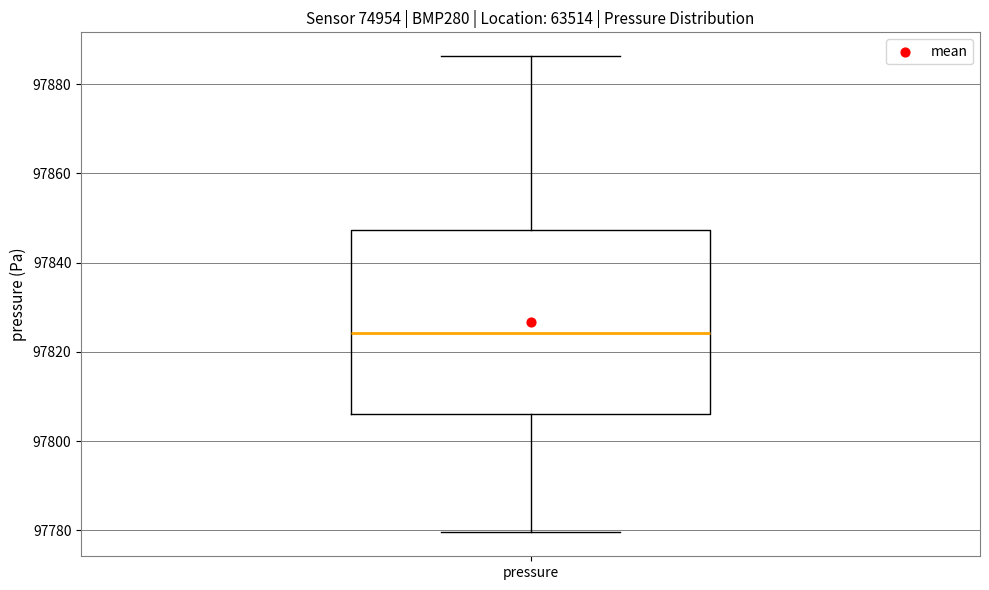

Where does the median line of the box for pressure sit on the y-axis? The values are not printed on the chart, so give them approximately, as read against the axis.

97824